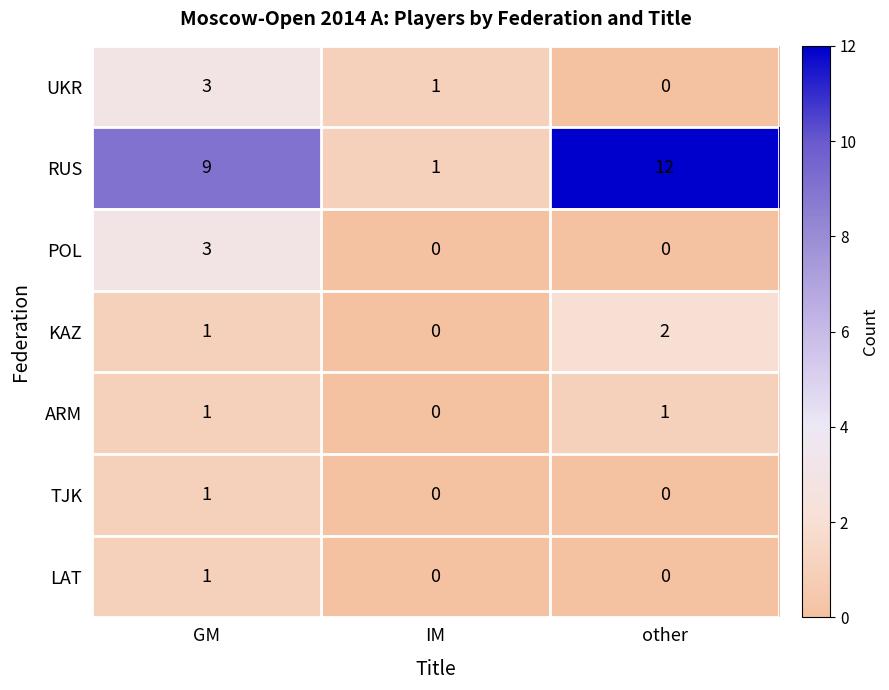

Which category has the lowest value in the RUS series?

IM